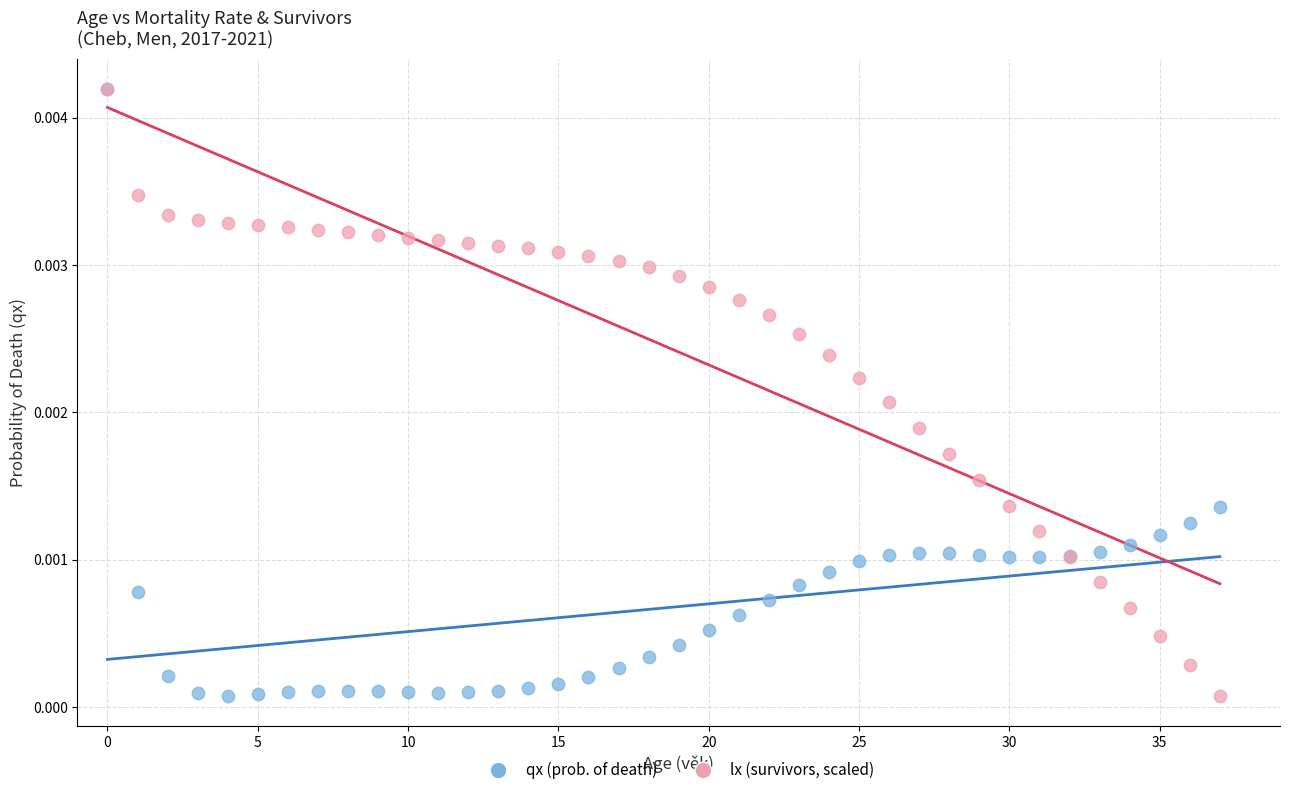

What are all the series names shown in the legend?

qx (prob. of death), lx (survivors, scaled)